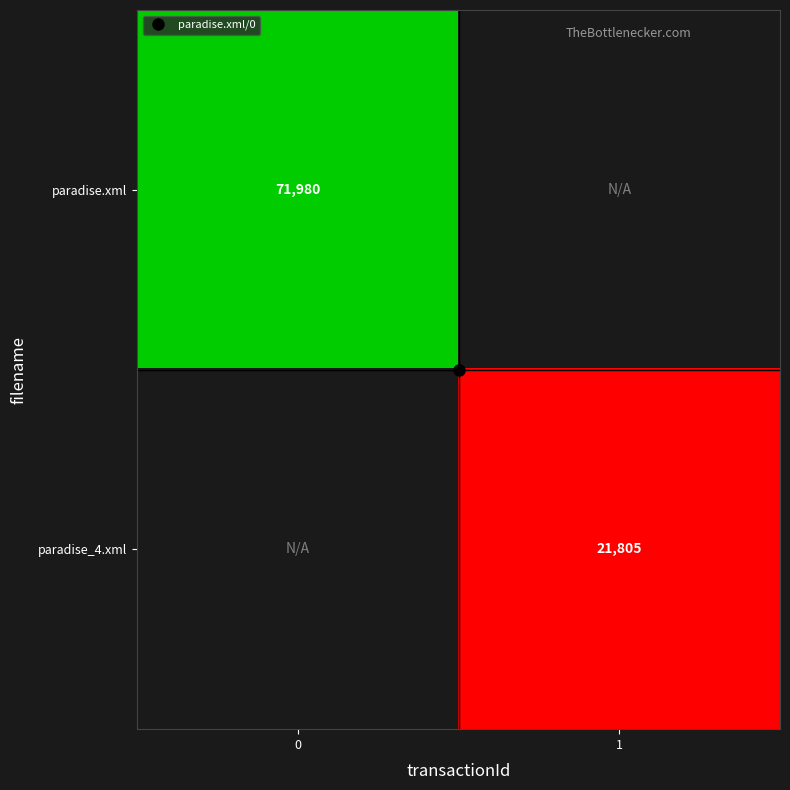

List the labels in order of paradise.xml value, largest first.

0, 1